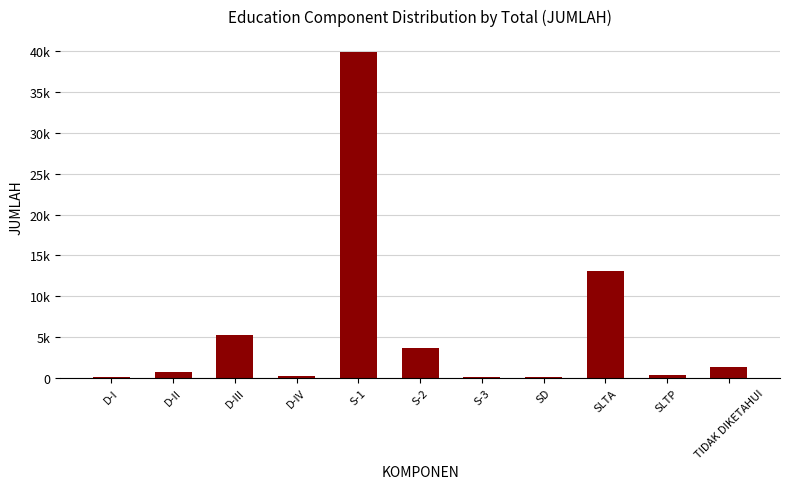

Are the bars horizontal?

No